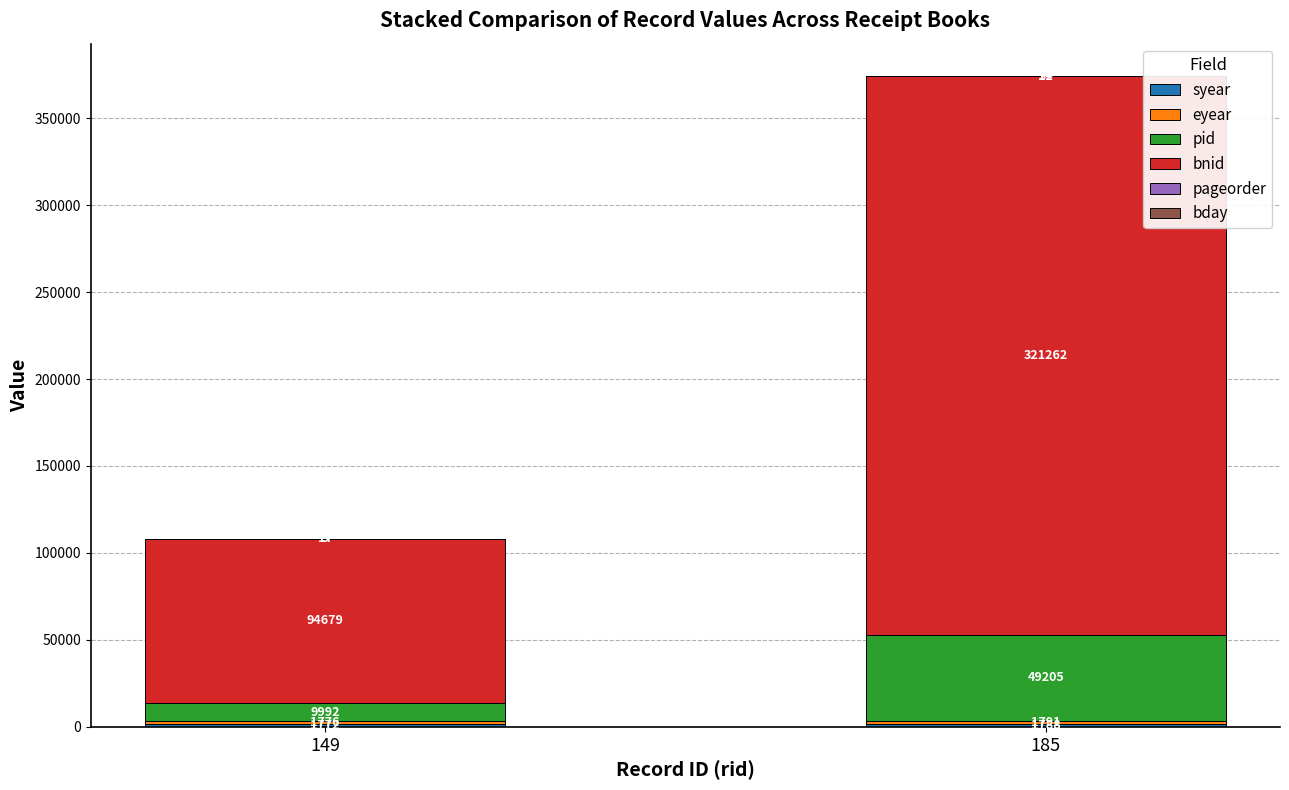

At which category is the sum across all series the highest?

185